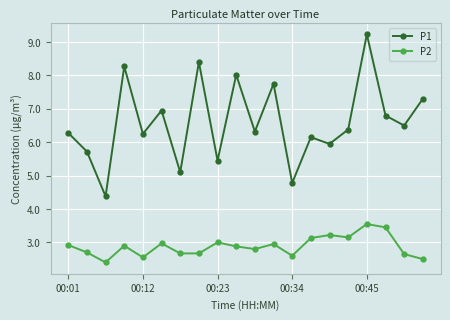

Is this an area chart (filled region under the line)?

No